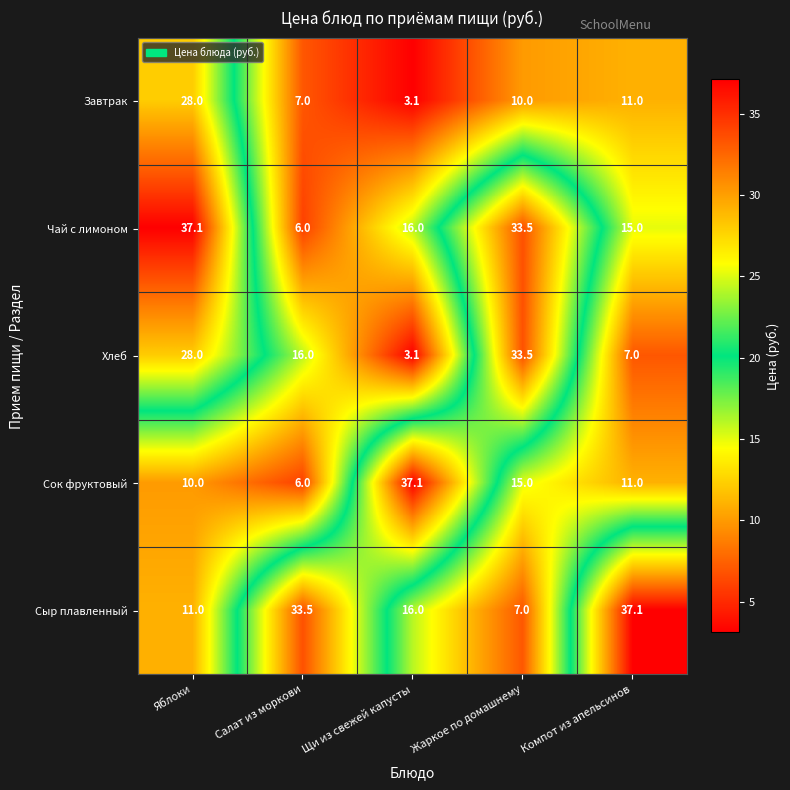

The Чай с лимоном series shows 1.7 at Салат из моркови. True or false?

False